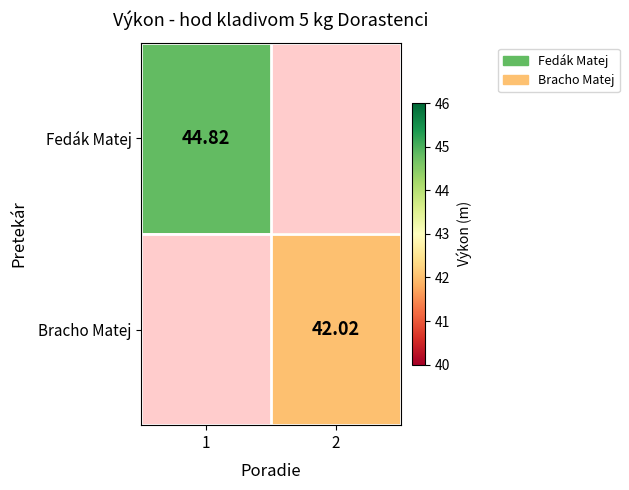

At 1, list the series in order from largest to smallest.

Fedák Matej, Bracho Matej